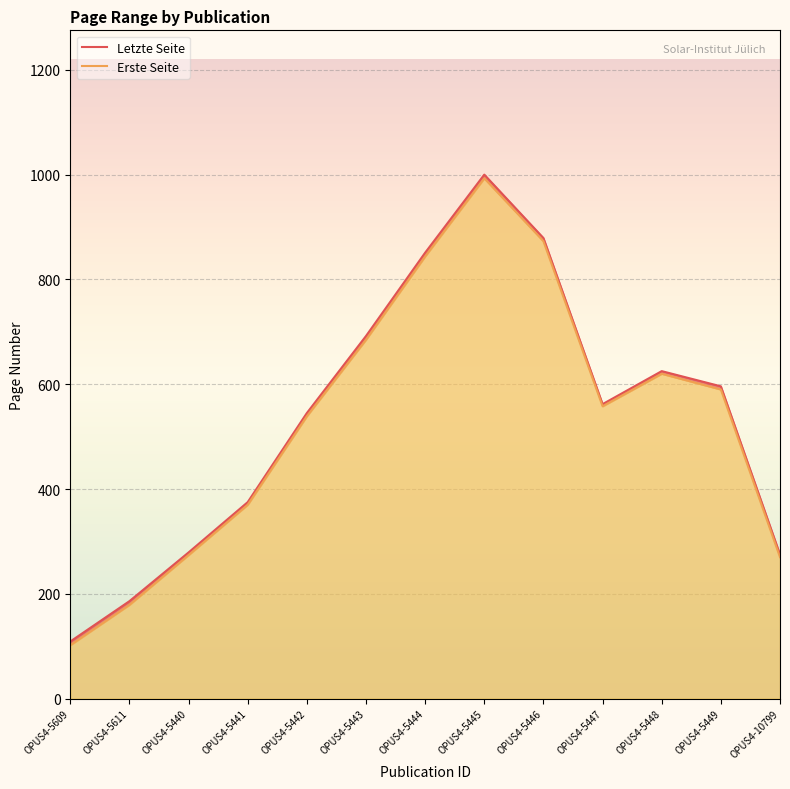

What position from the right is OPUS4-5447?

4